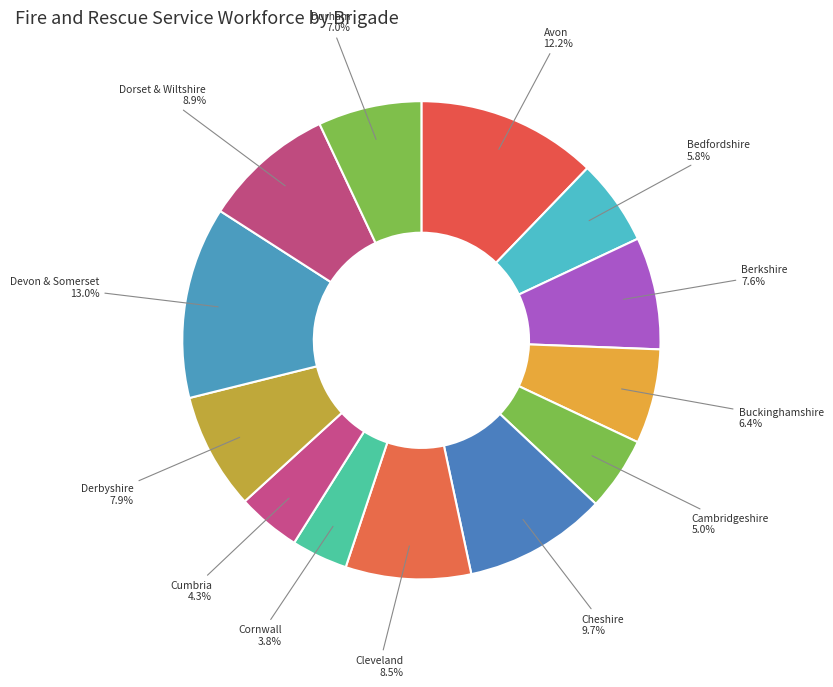

Combined, do Bedfordshire and Cumbria account for over 50%?

No